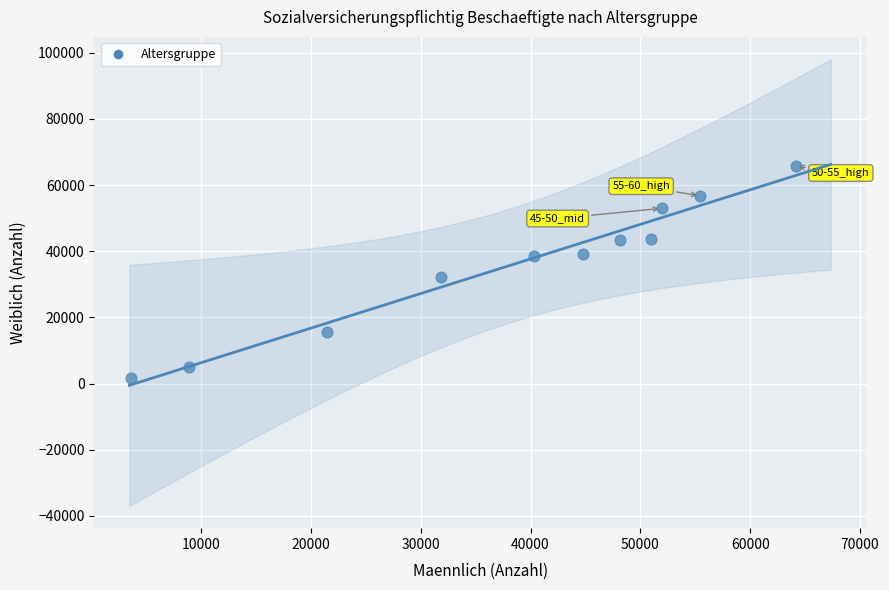

What Y value in the scatter plot is closest to 33772?

32124